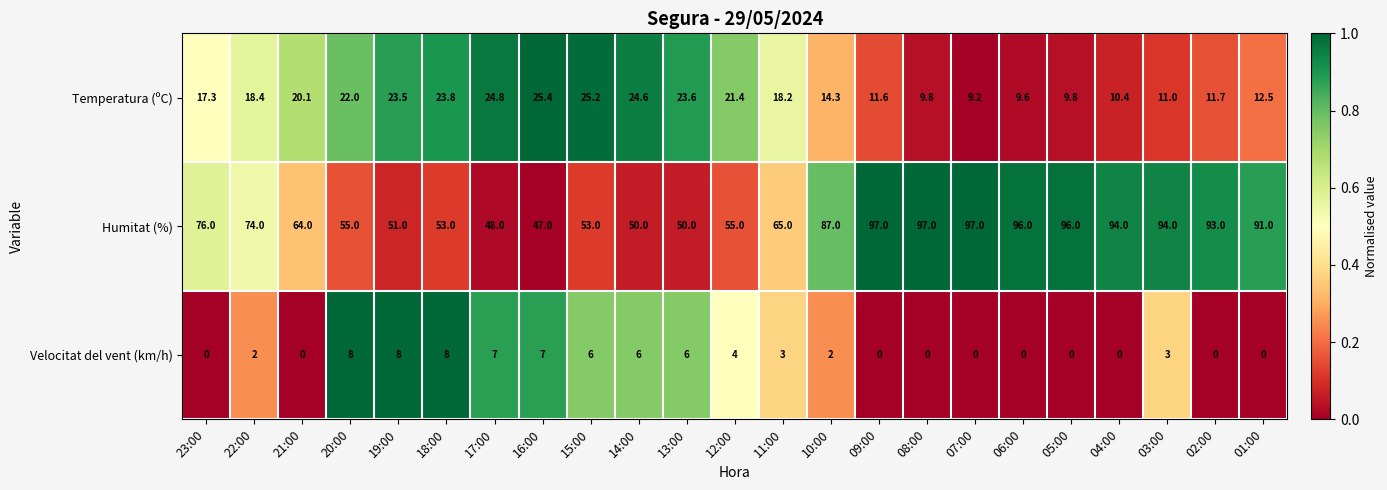

True or false: Velocitat del vent (km/h) has a value of 0.0 at 08:00.

True